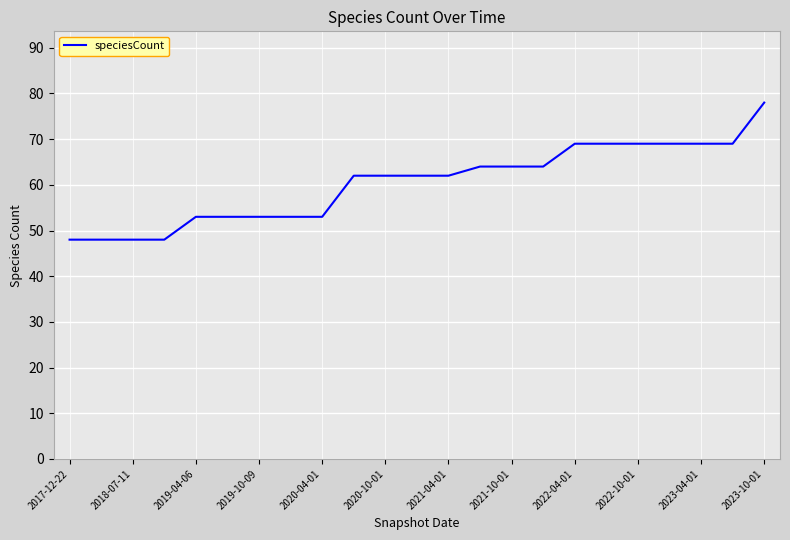

What is the difference between the maximum and minimum values?

30